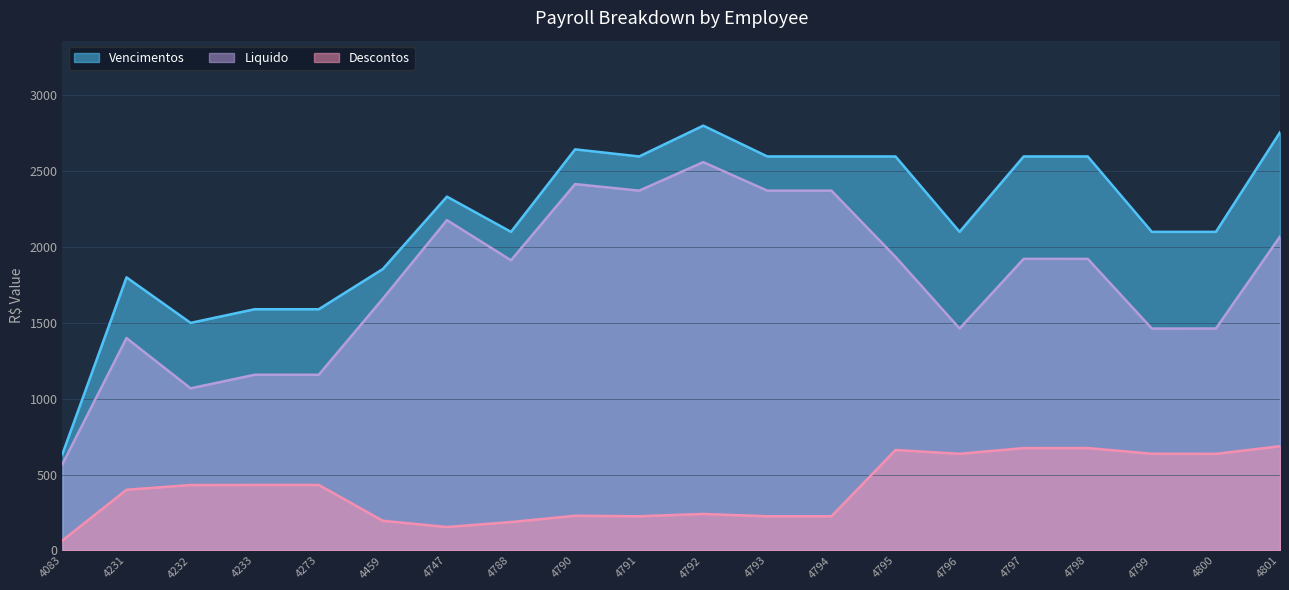

How many data points does each series have?

20